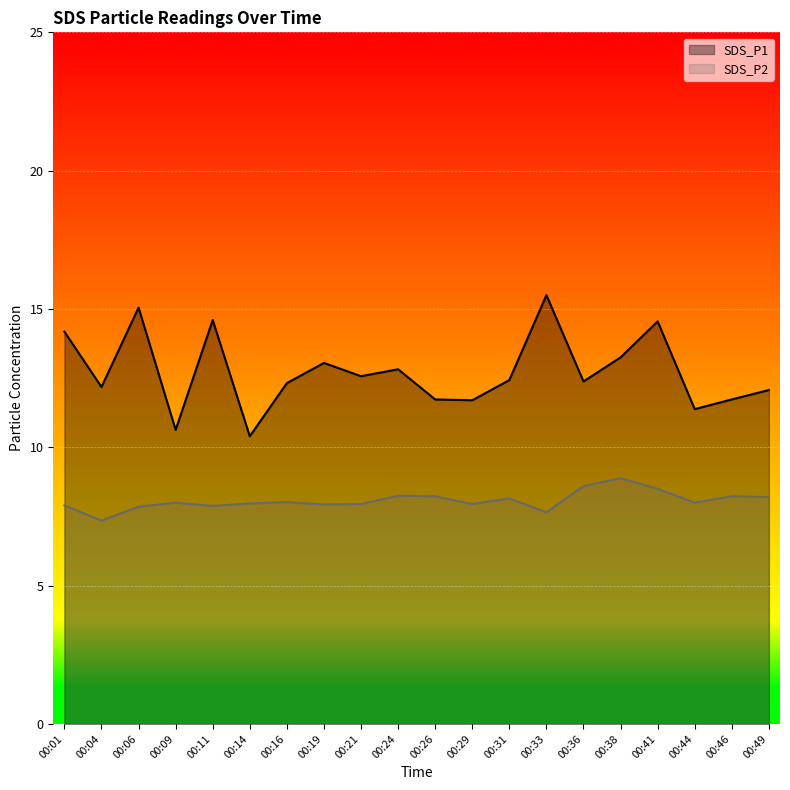

In SDS_P1, how many points are lower than both neighbors (excluding endpoints)?

7